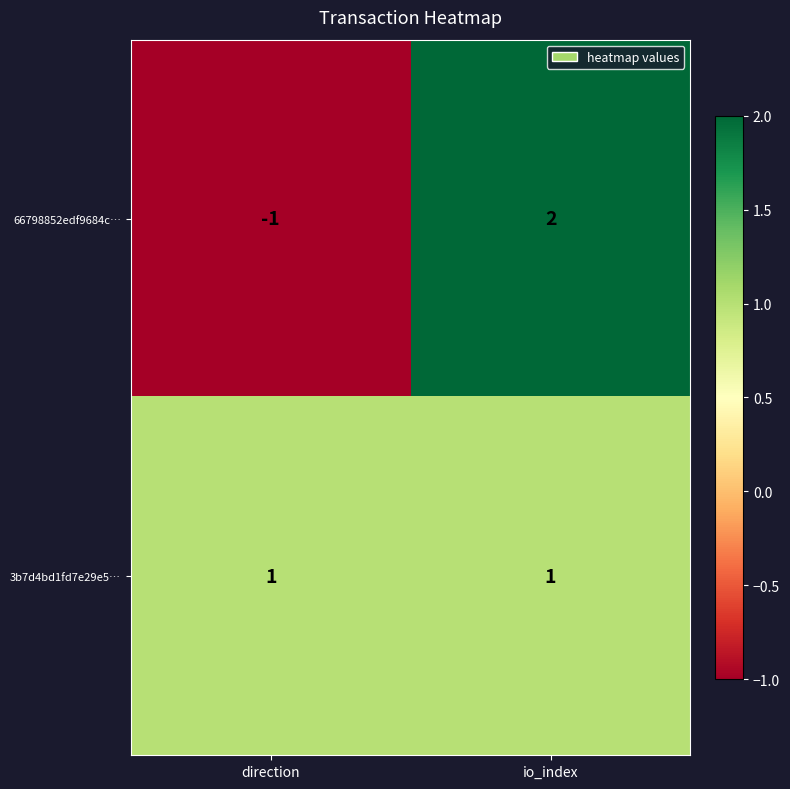

At which category is the sum across all series the highest?

io_index